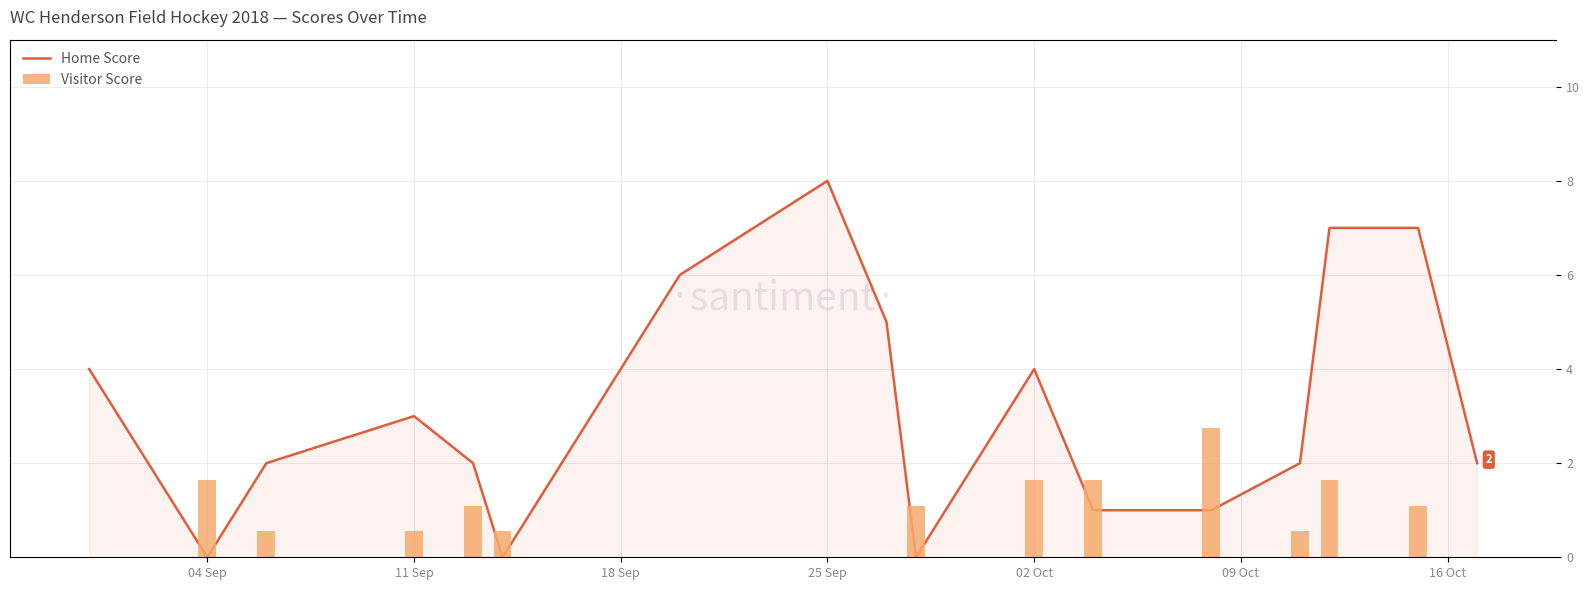

Does the chart contain stacked bars?

No